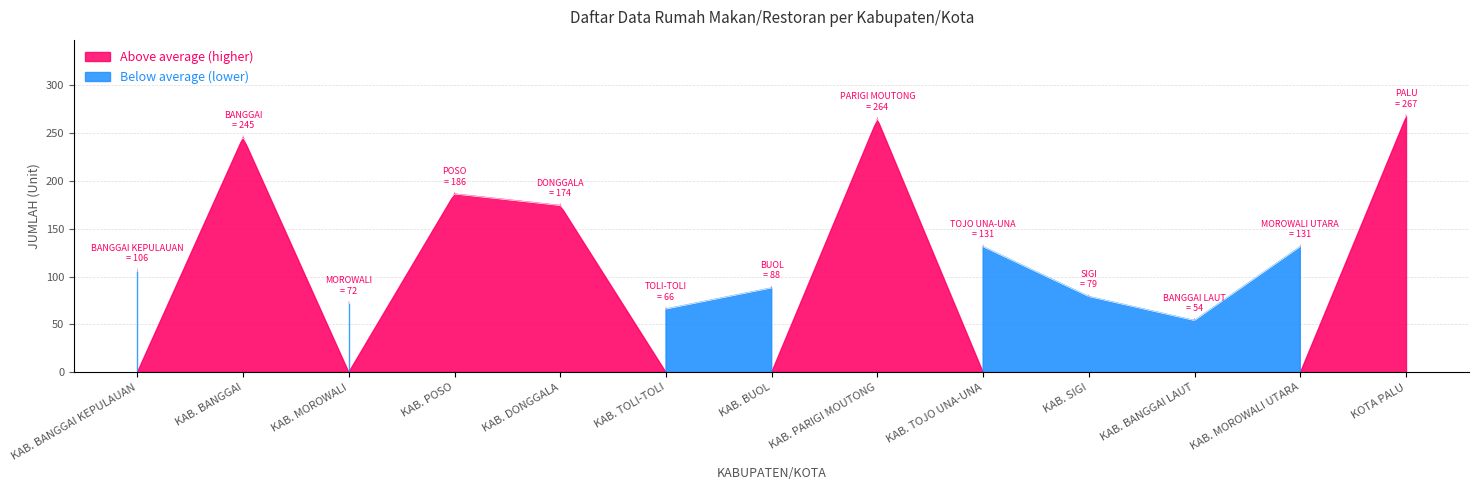

Which has a higher value, KAB. MOROWALI or KAB. BANGGAI LAUT?

KAB. MOROWALI